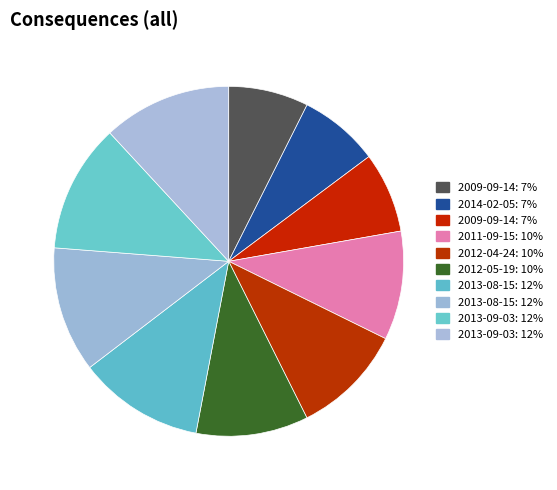

Which category has the biggest portion of the pie?

2013-09-03